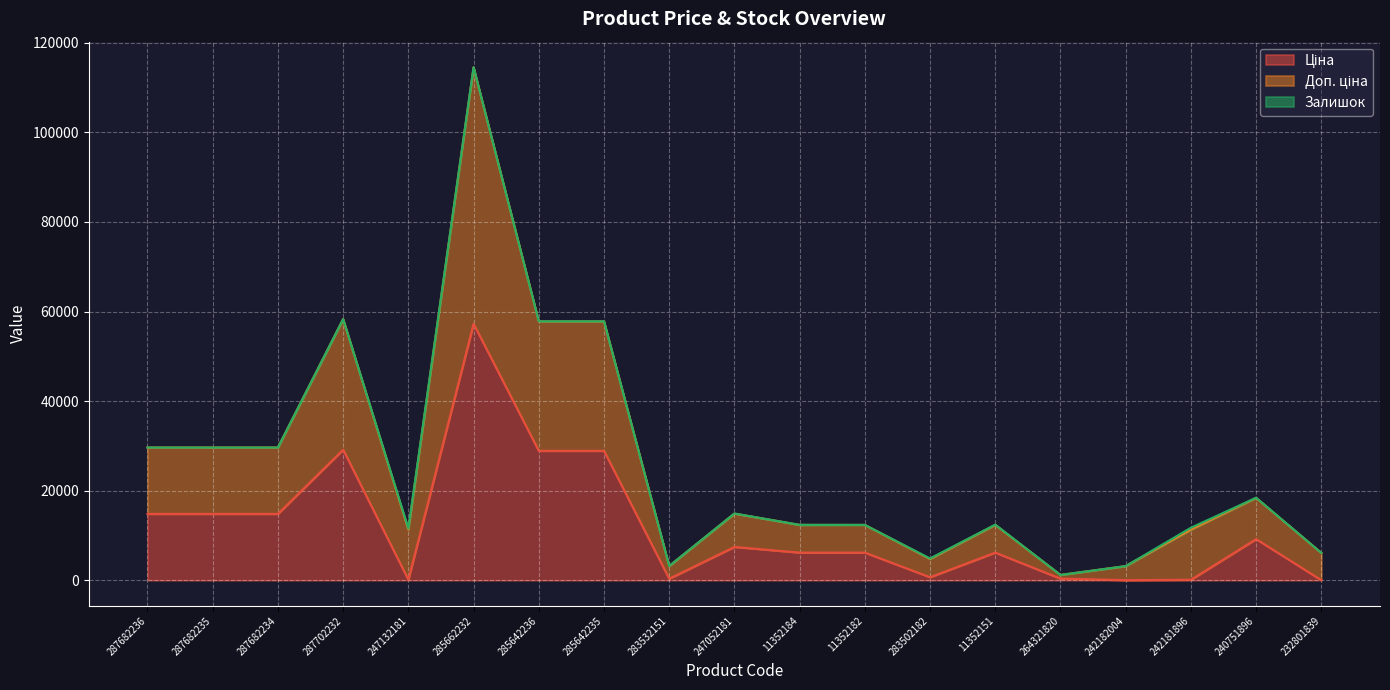

What is the spread (max minus min) of values at 283532151?

2836.2